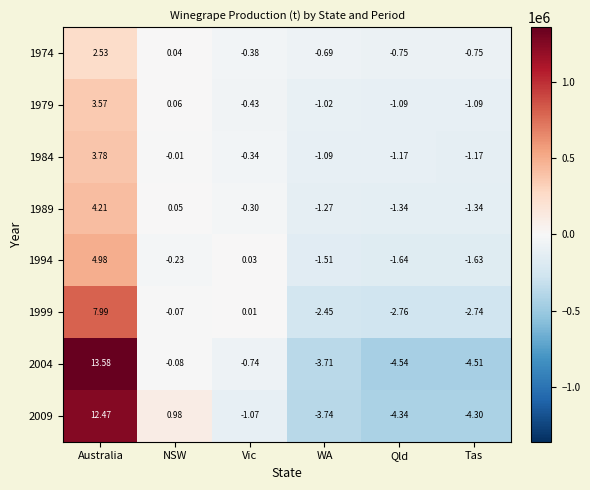

At which label does 1999 first exceed 0?

Australia